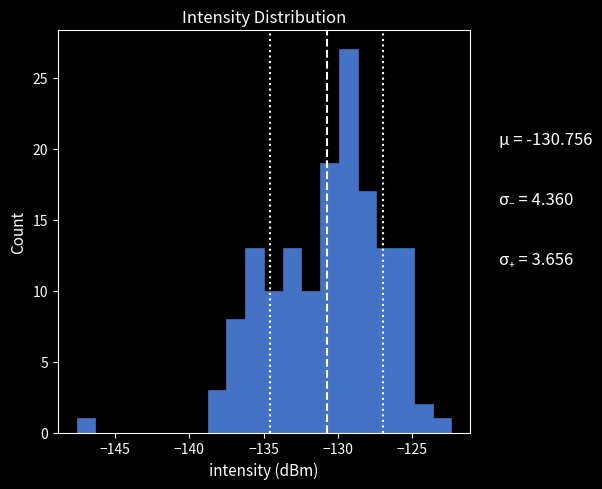

Around what value on the x-axis is the tallest bar? Give the approximate position of its centre, as read against the axis.

-129.5